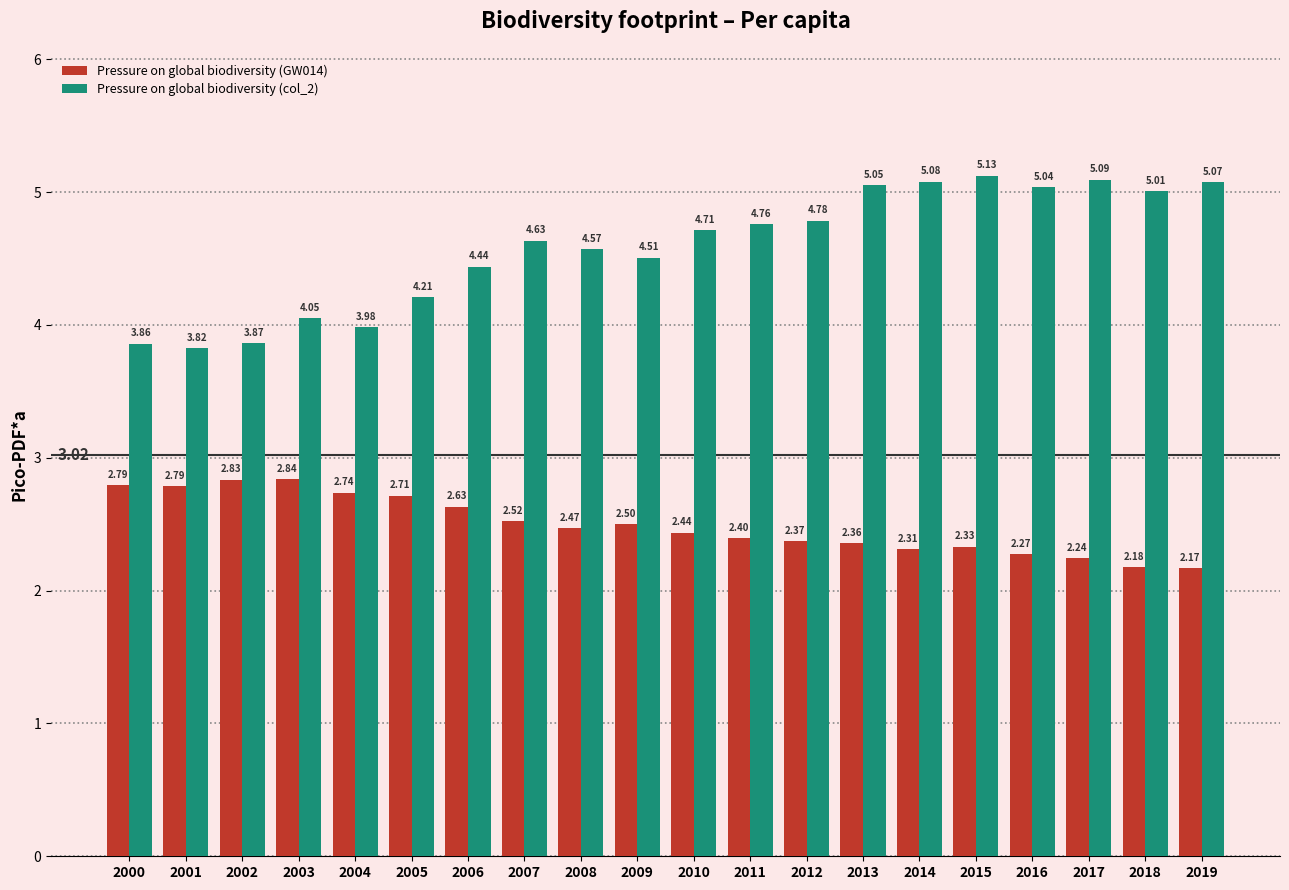

The Pressure on global biodiversity (col_2) series shows 5.1 at 2017. True or false?

True